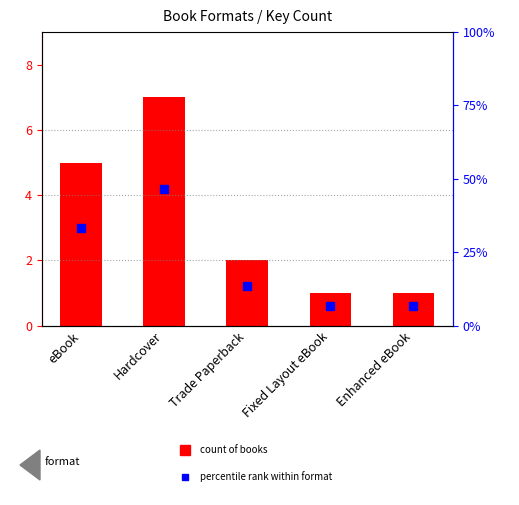

Between Fixed Layout eBook and eBook, which is larger?

eBook